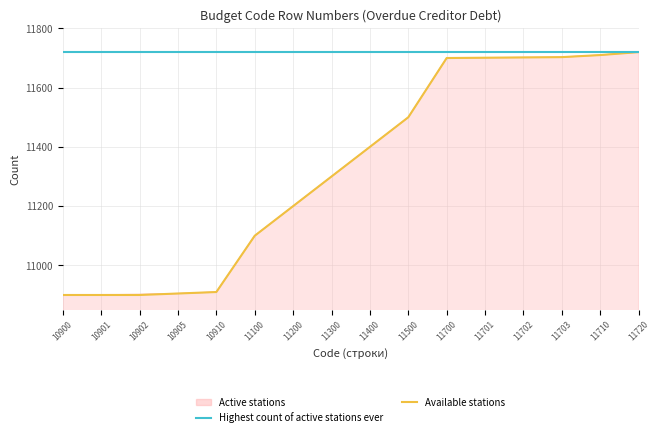

Is the value of Highest count of active stations ever at 11200 greater than the value of Active stations at 10902?

Yes